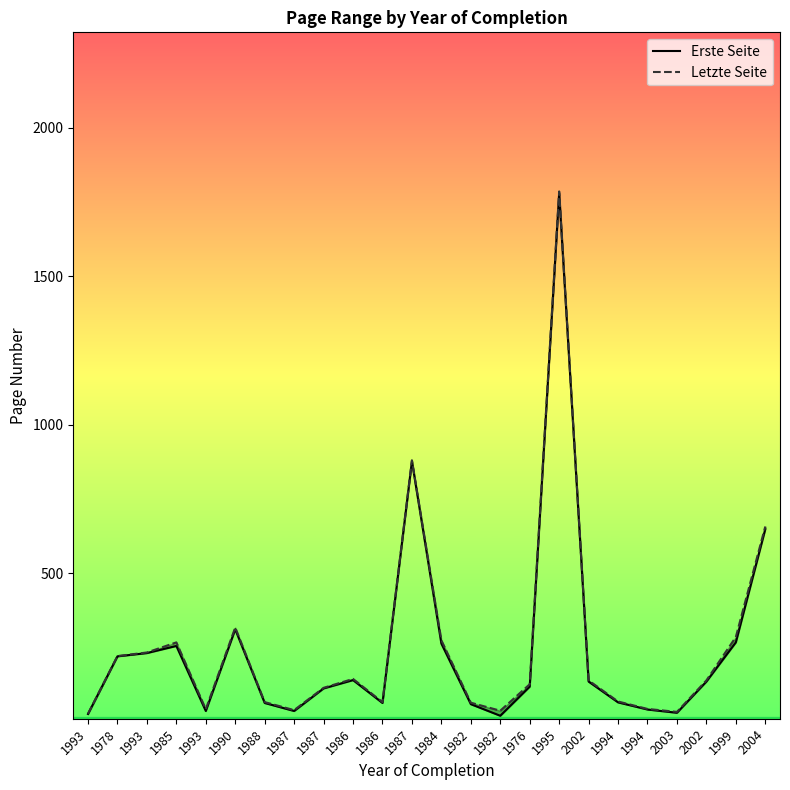

At which label is Letzte Seite closest to 906?

1987